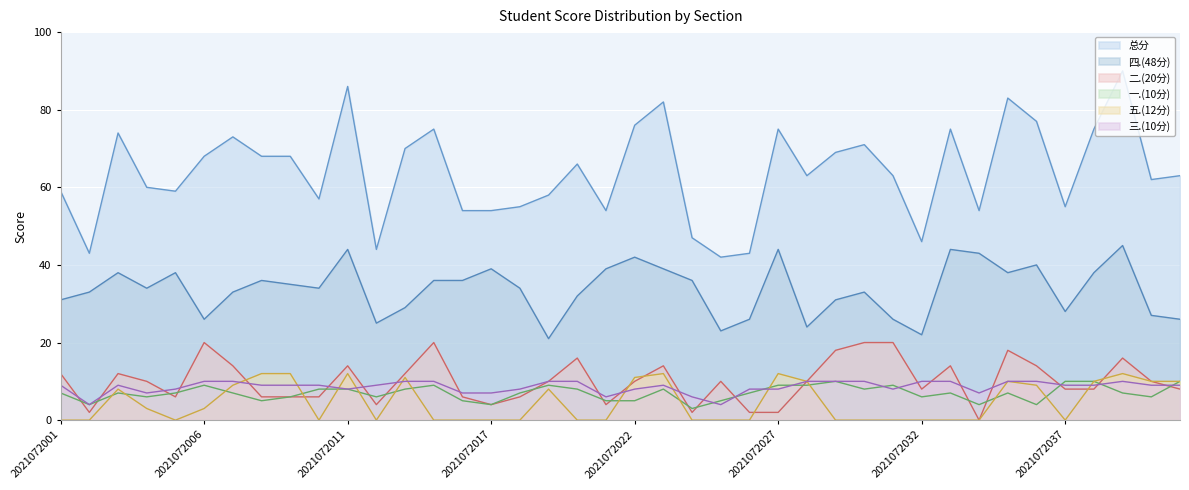

How many values in 五.(12分) are above zero?

19